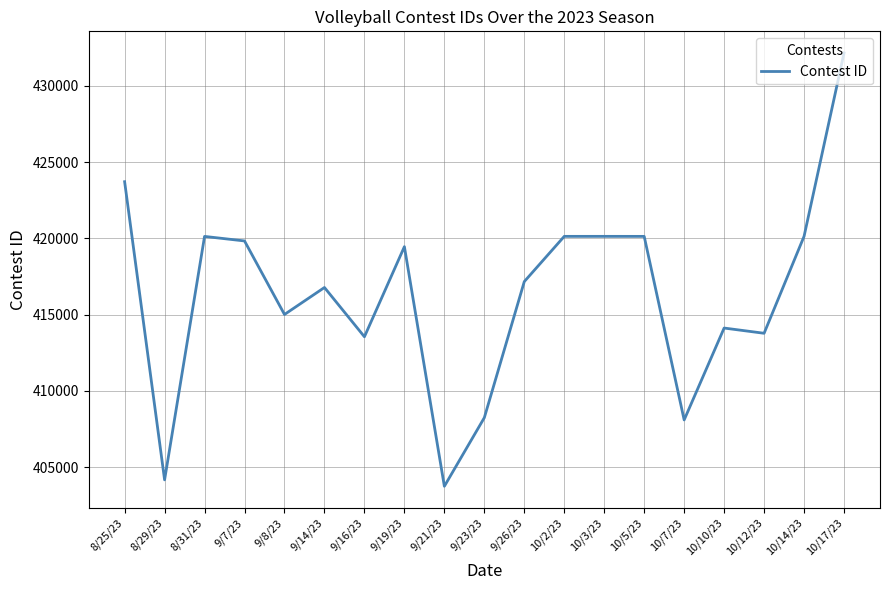

Approximately how many times larger is the value at 8/25/23 compared to 9/21/23?

1.0